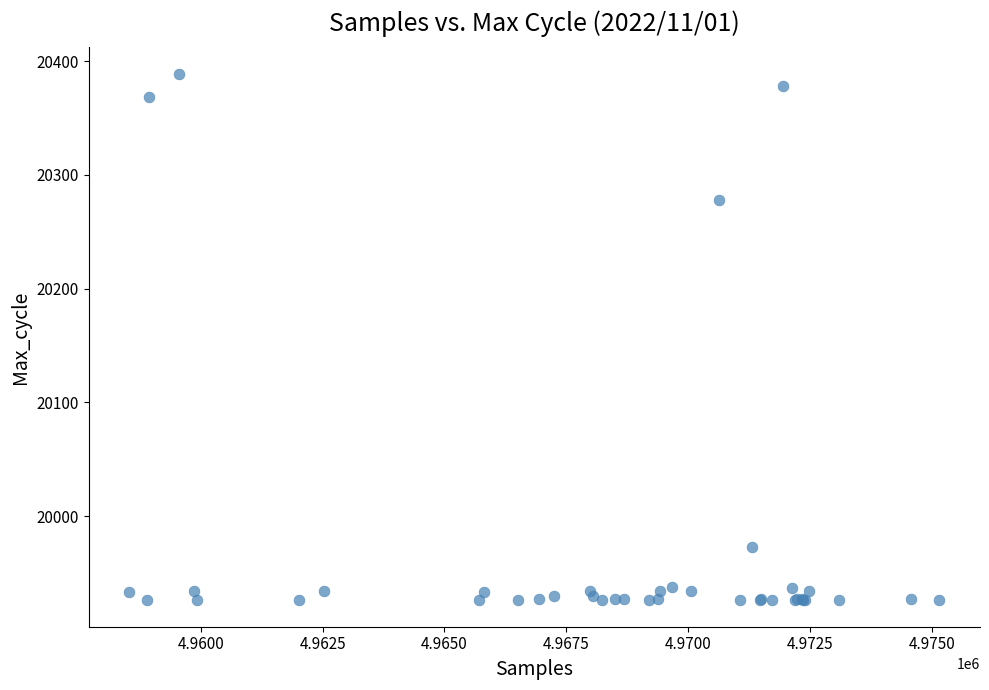

What Y value in the scatter plot is closest to 20157?

20278